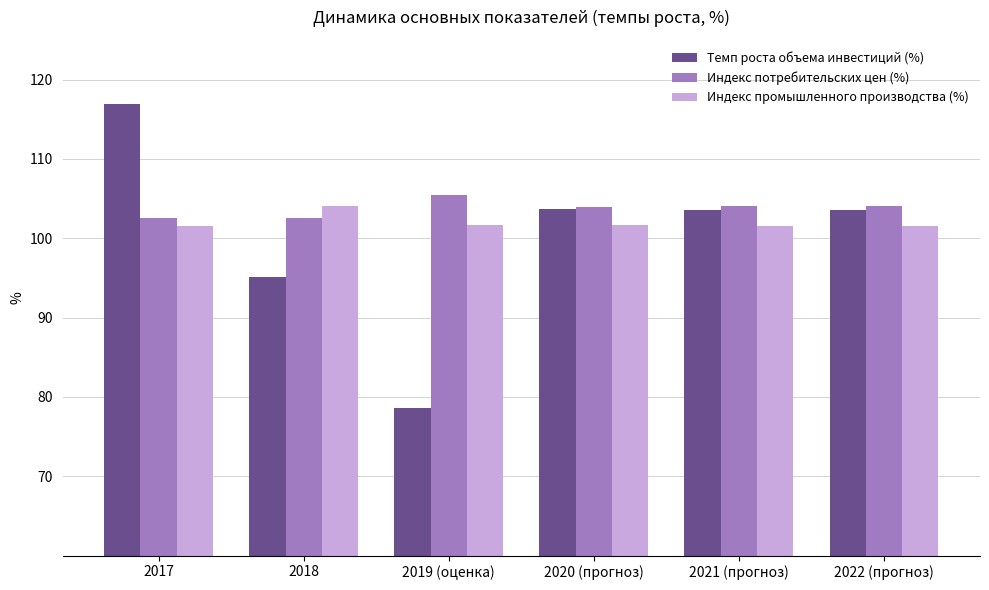

How many series are shown in this chart?

3